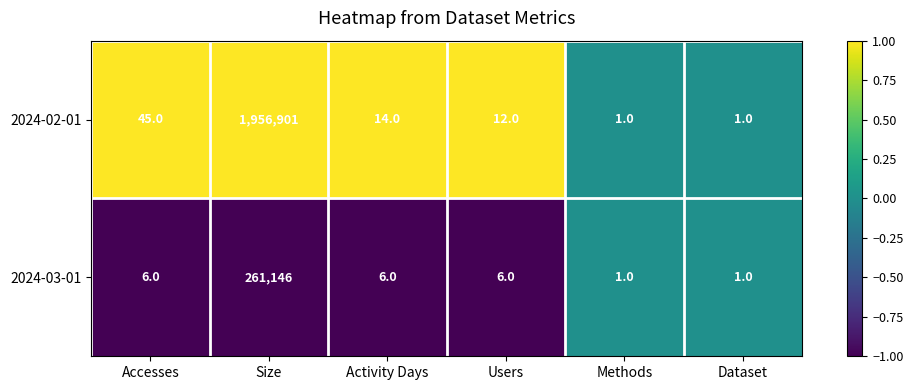

What is the minimum value shown in the chart?

1